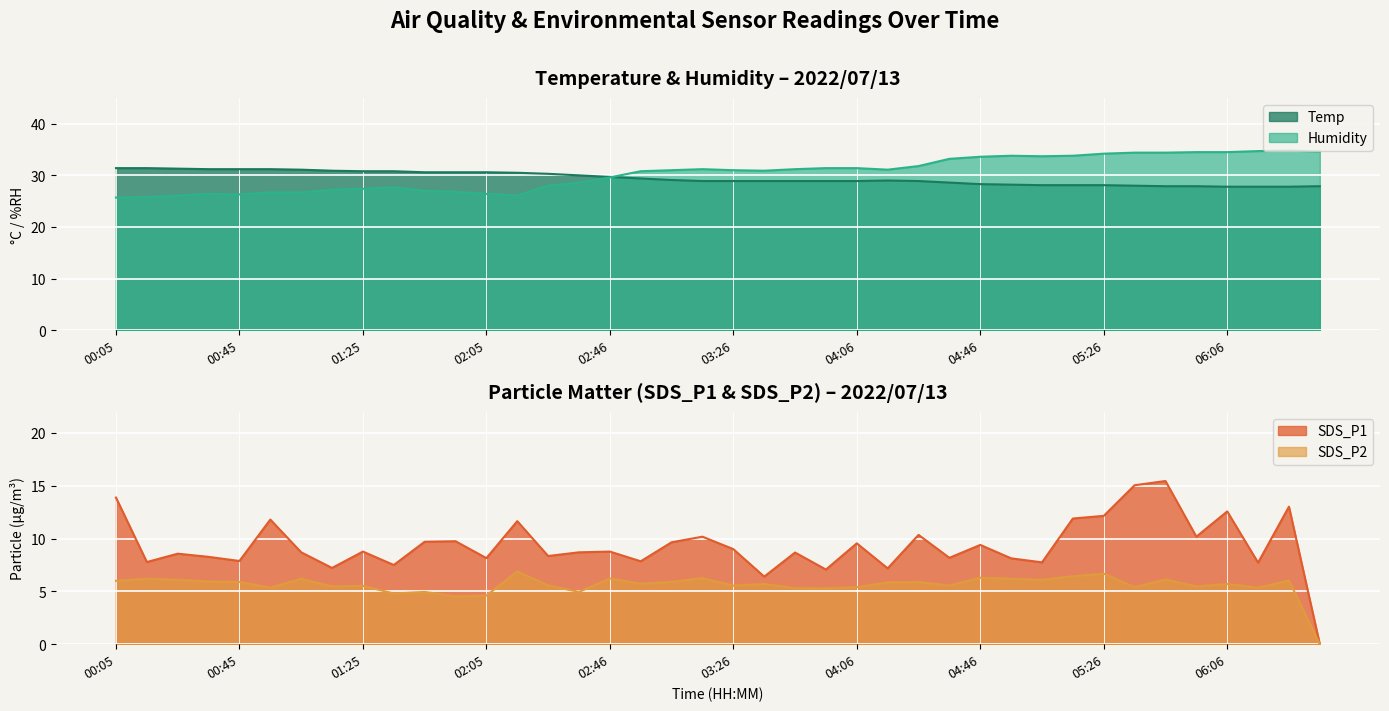

At 00:05, list the series in order from smallest to largest.

SDS_P2, SDS_P1, Humidity, Temp